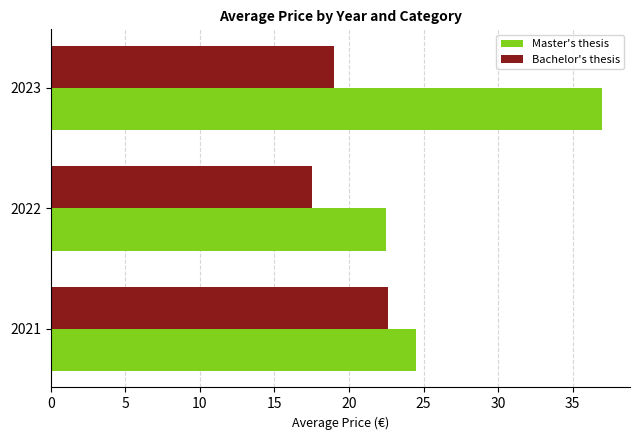

At which label is Master's thesis closest to 29?

2021